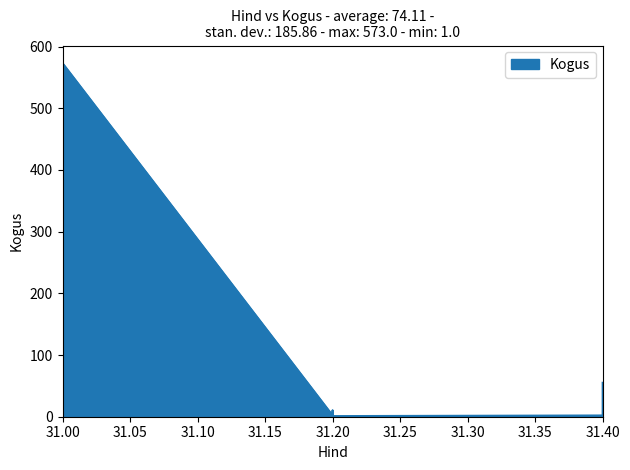

What is the greatest value displayed?

573